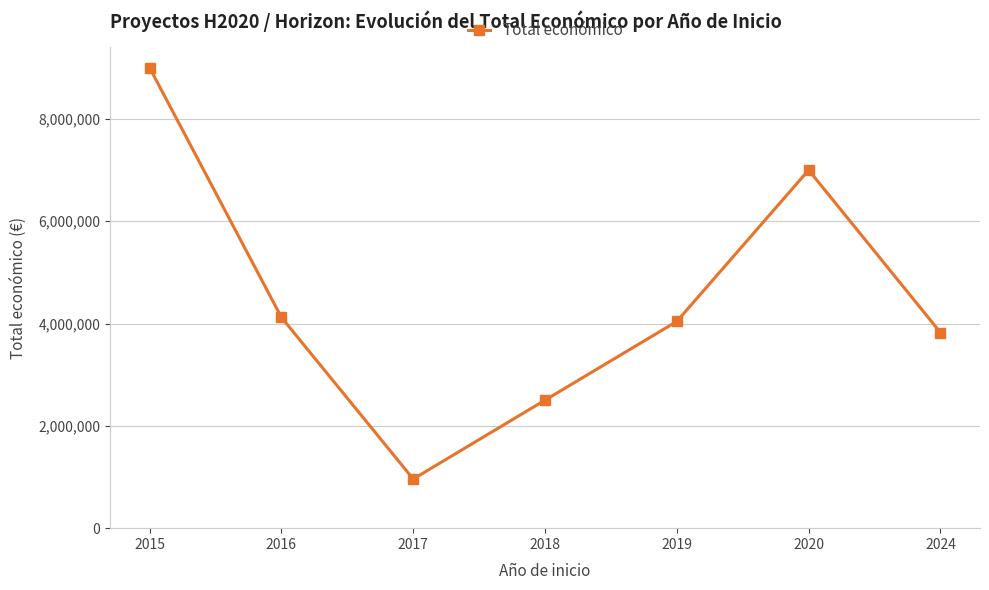

Does the chart have visible grid lines?

Yes